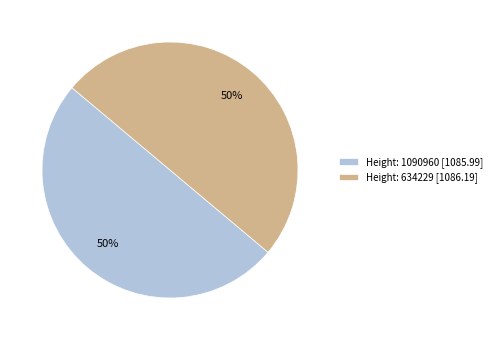

To the nearest percent, what is the average slice percentage?

50%